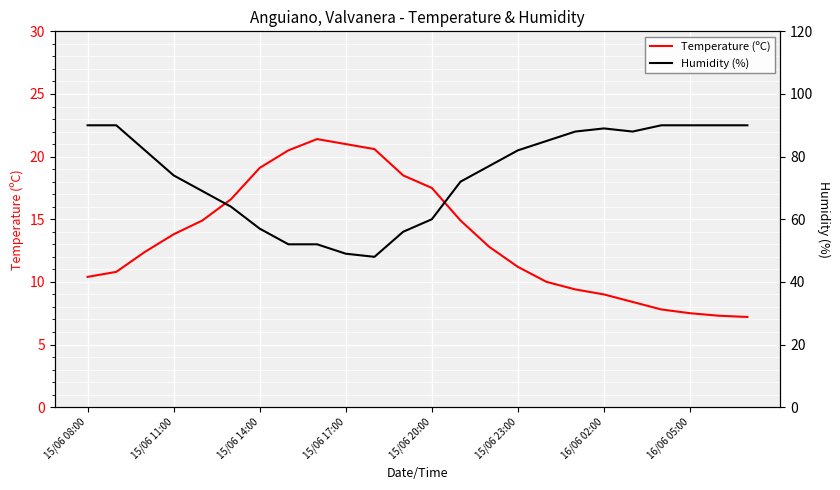

True or false: Temperature (ºC) has a value of 6.2 at 15/06 20:00.

False